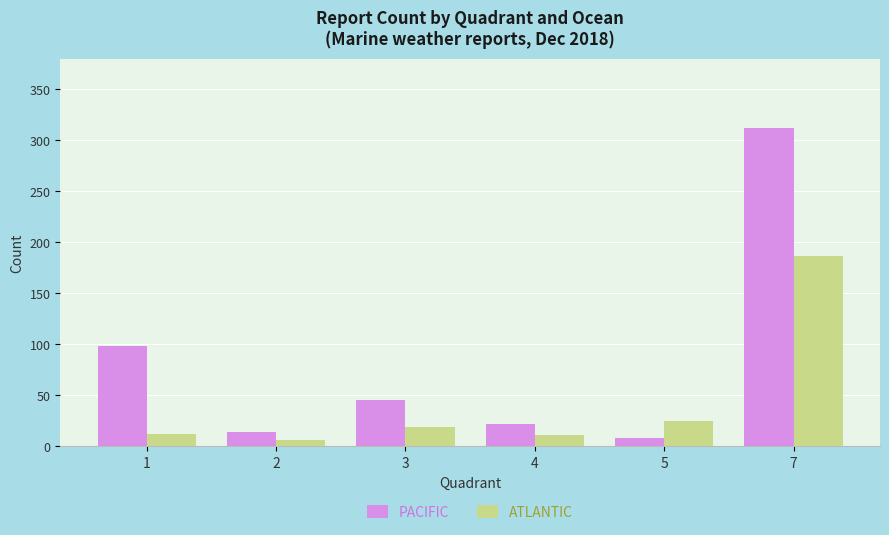

Count the number of data series in this chart.

2